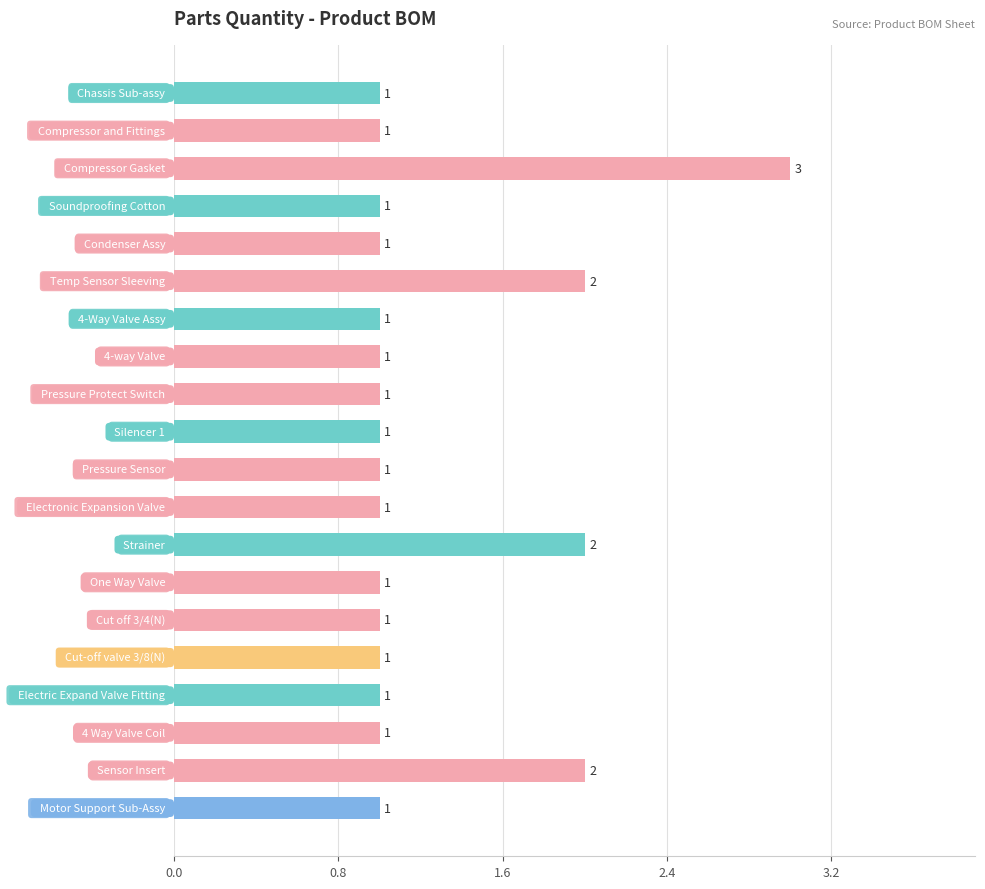

What is the sum of all values?

25